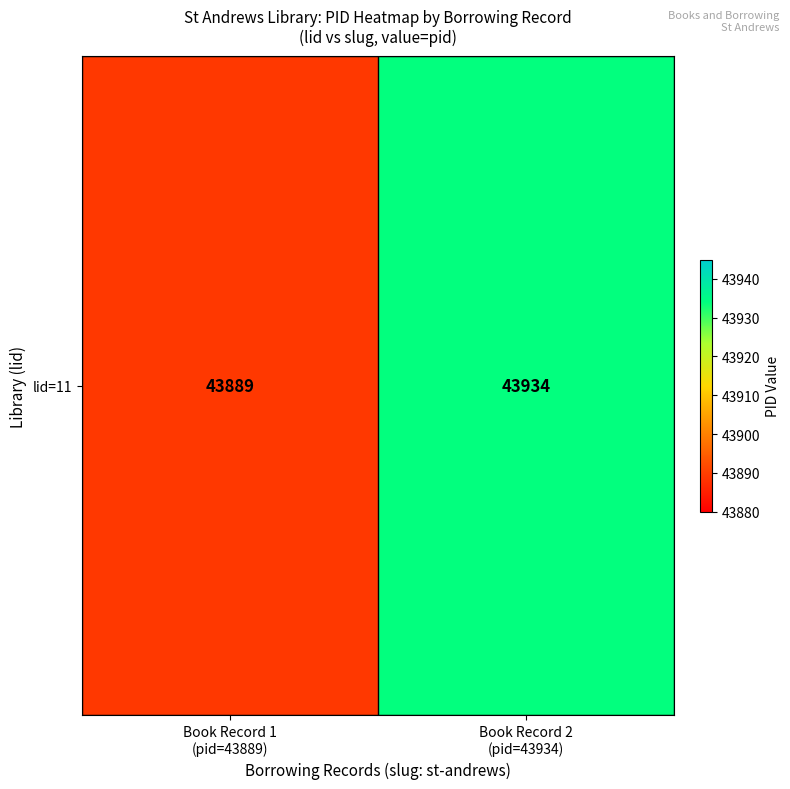

What is the change in value from Book Record 1
(pid=43889) to Book Record 2
(pid=43934)?

+45